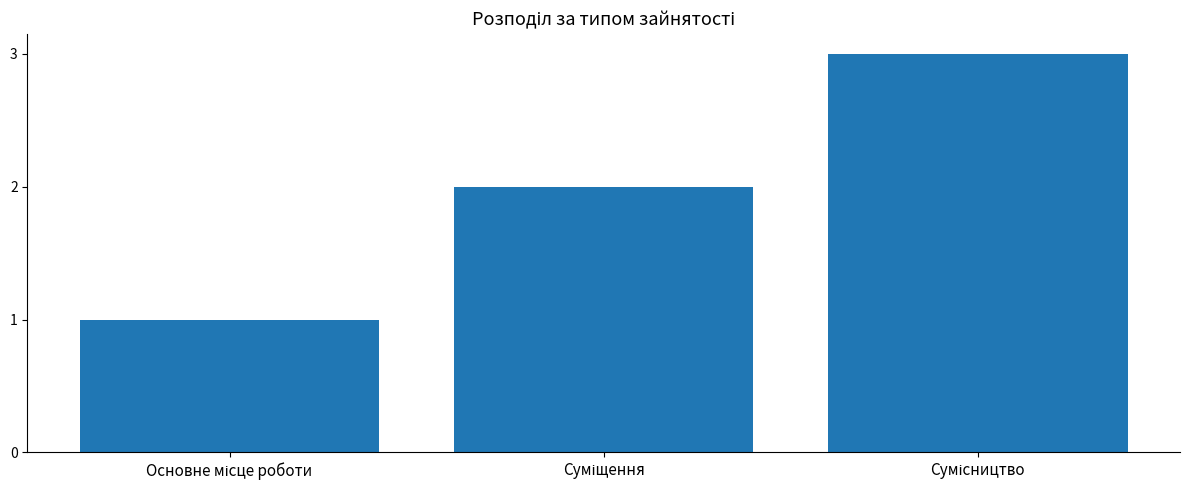

What is the greatest value displayed?

3